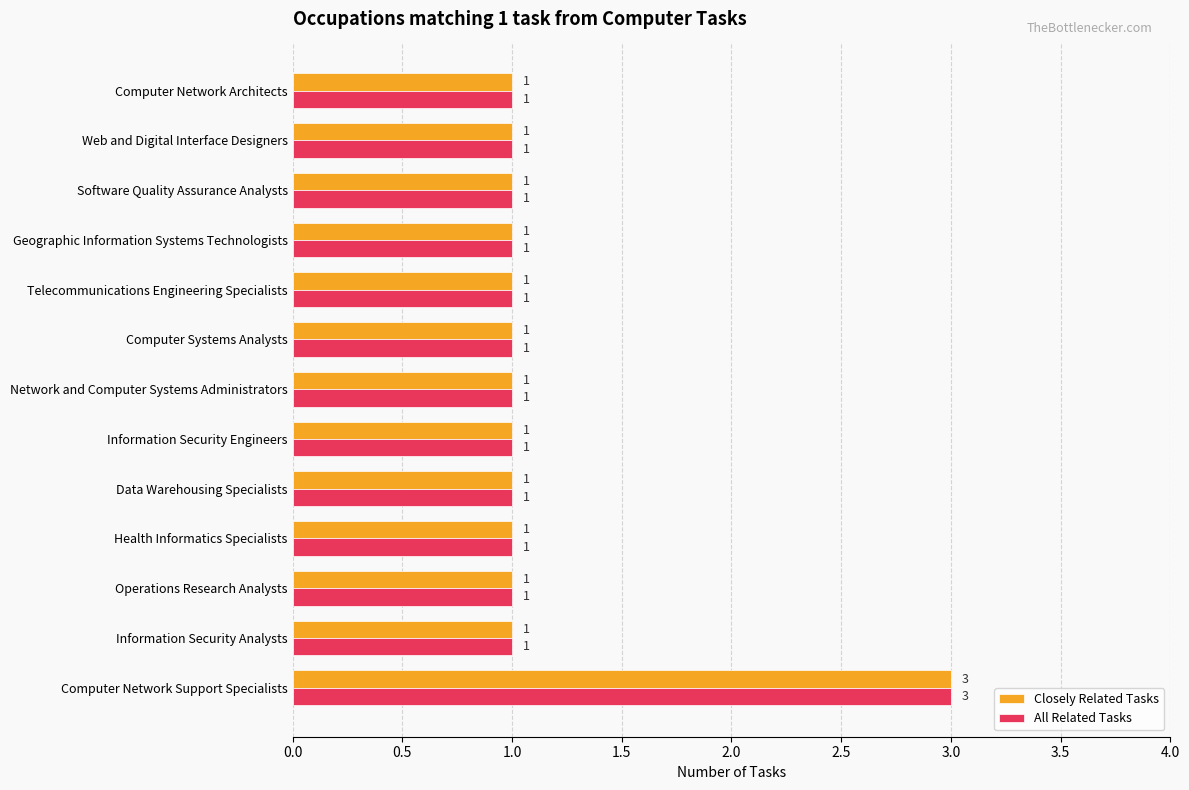

How many distinct data groups are displayed?

2